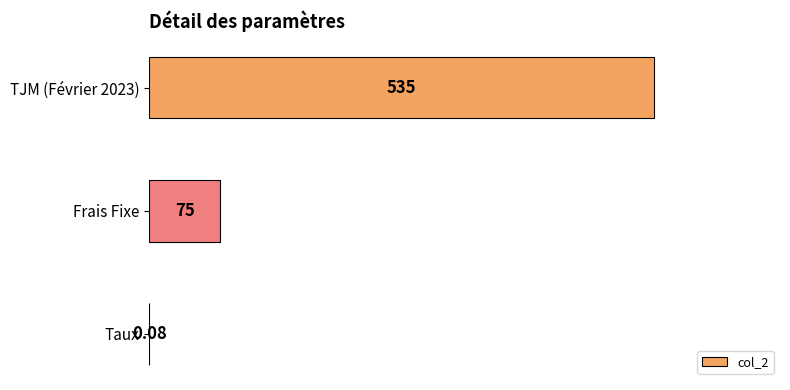

At which label is the value closest to 267?

Frais Fixe